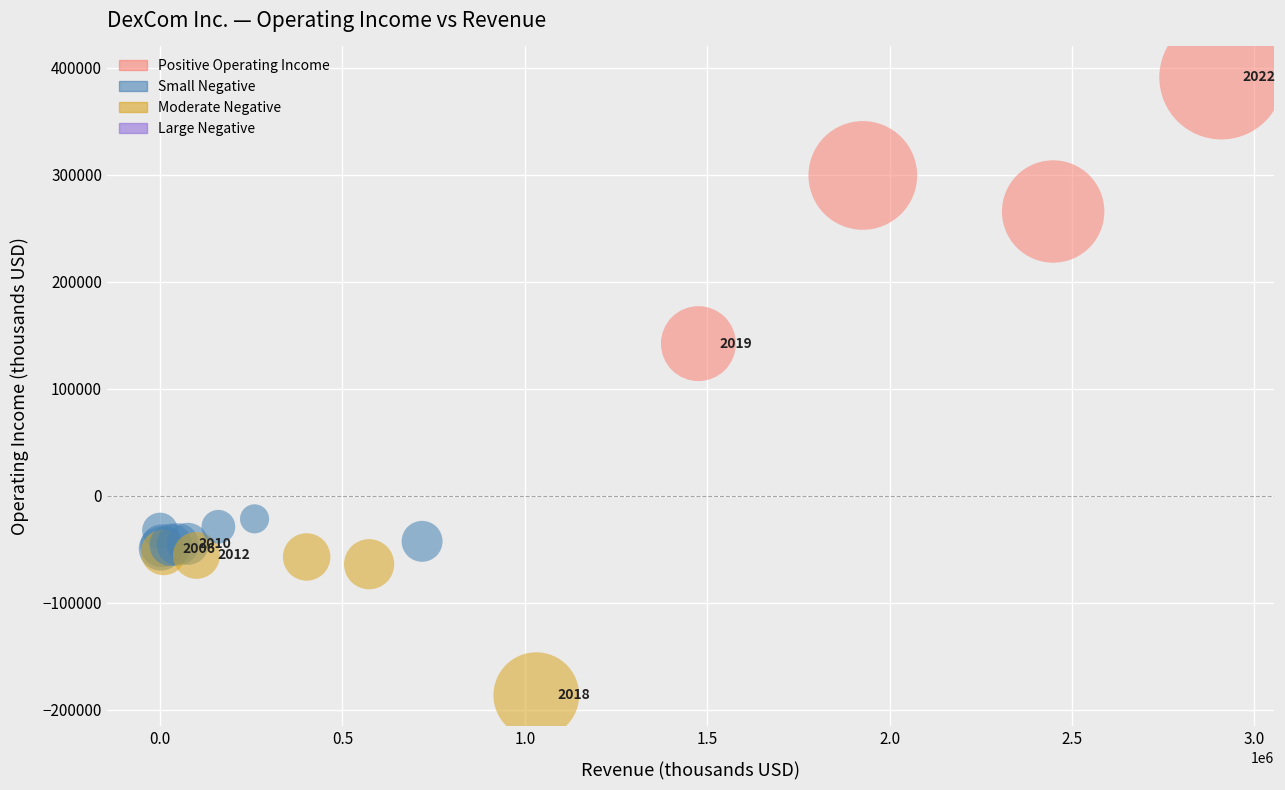

What Y value in the scatter plot is closest to 102450?

142300